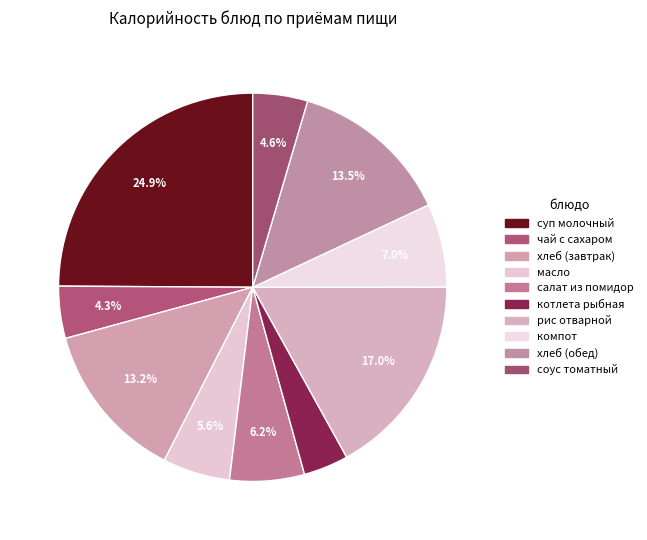

Count the number of slices in the pie.

10